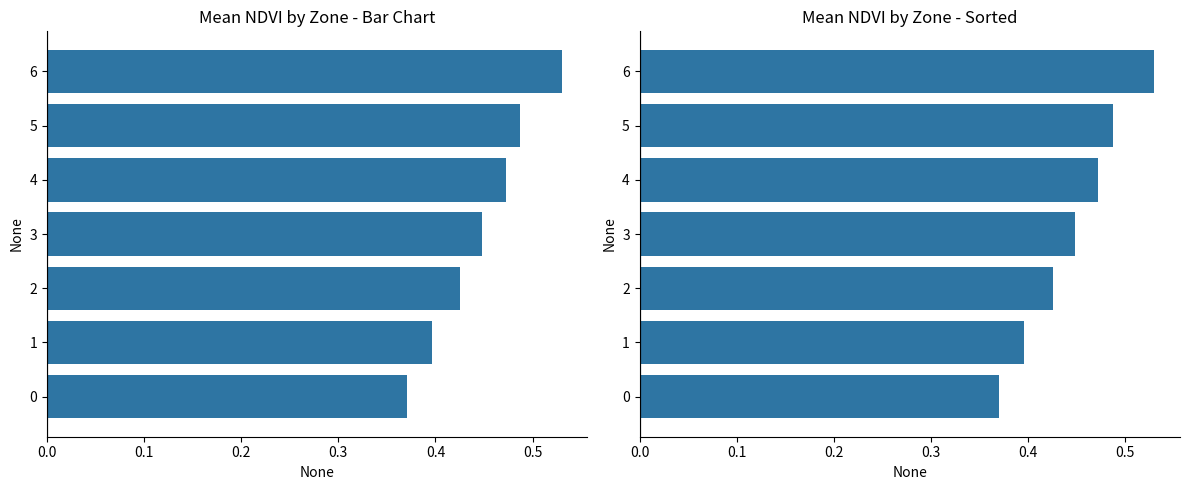

What is the value of the Mean NDVI bar at the 7th from the left?

0.5